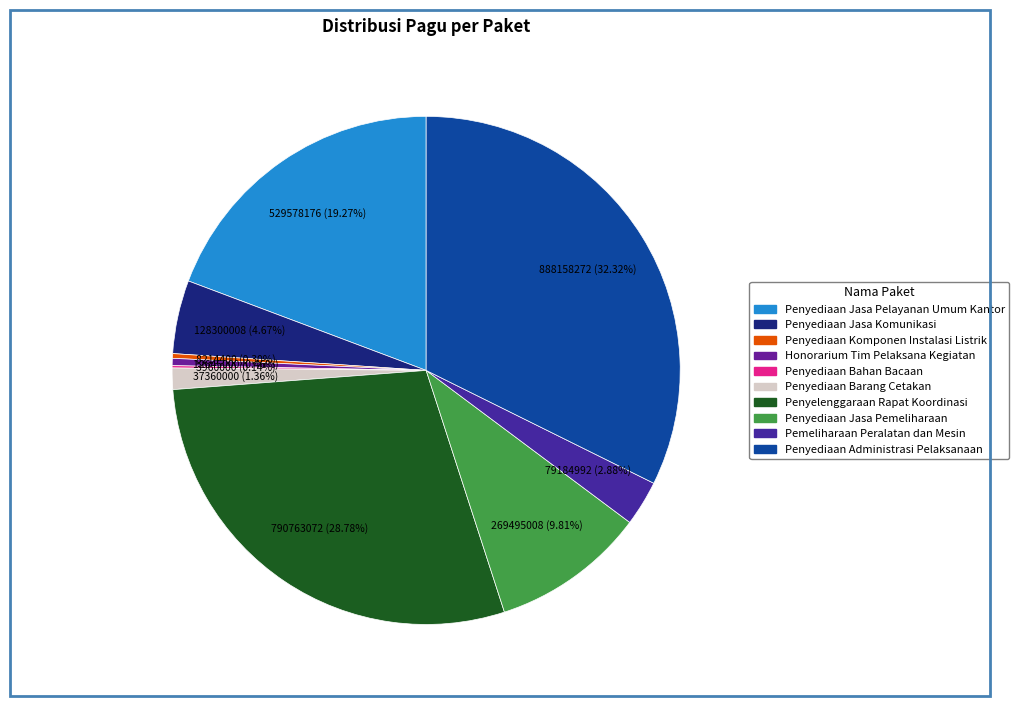

Count the number of slices in the pie.

10